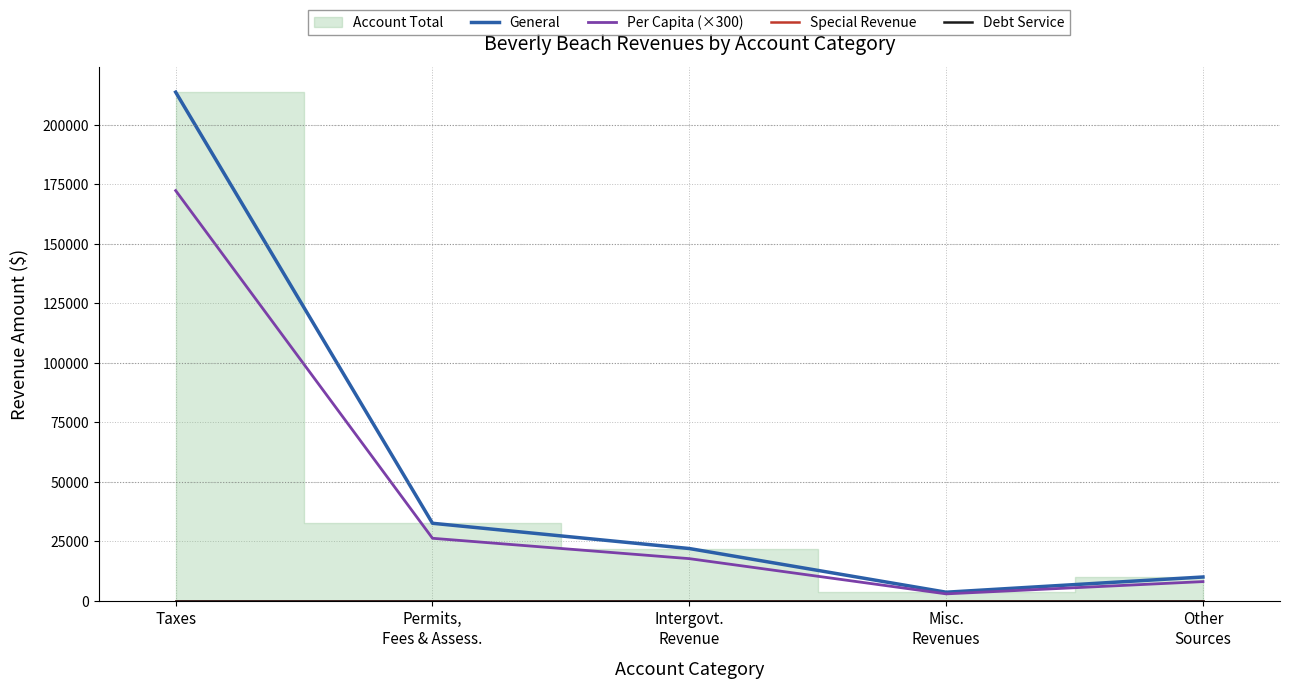

Where does the Per Capita (×300) series first go above 17714?

Taxes